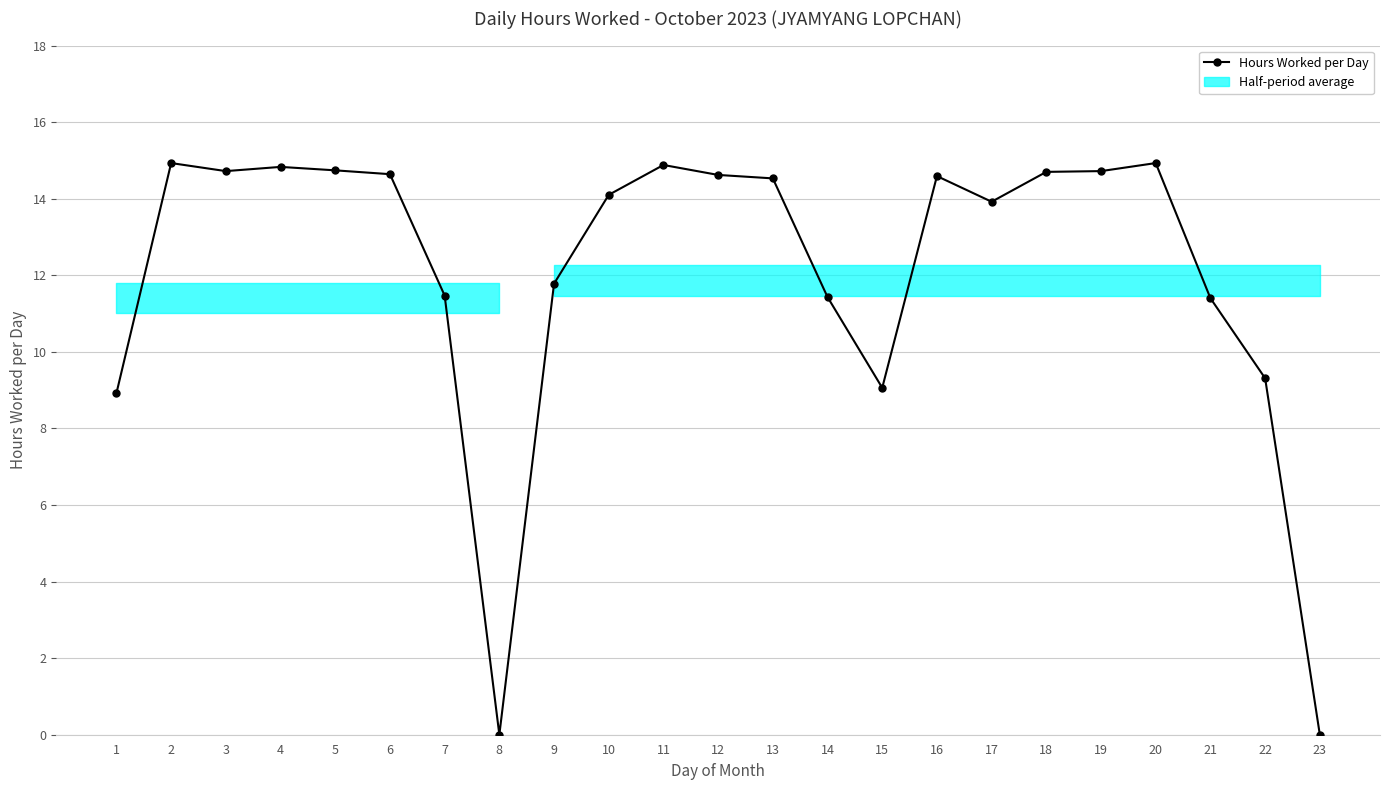

What is the difference between the values at 14 and 22?

2.1